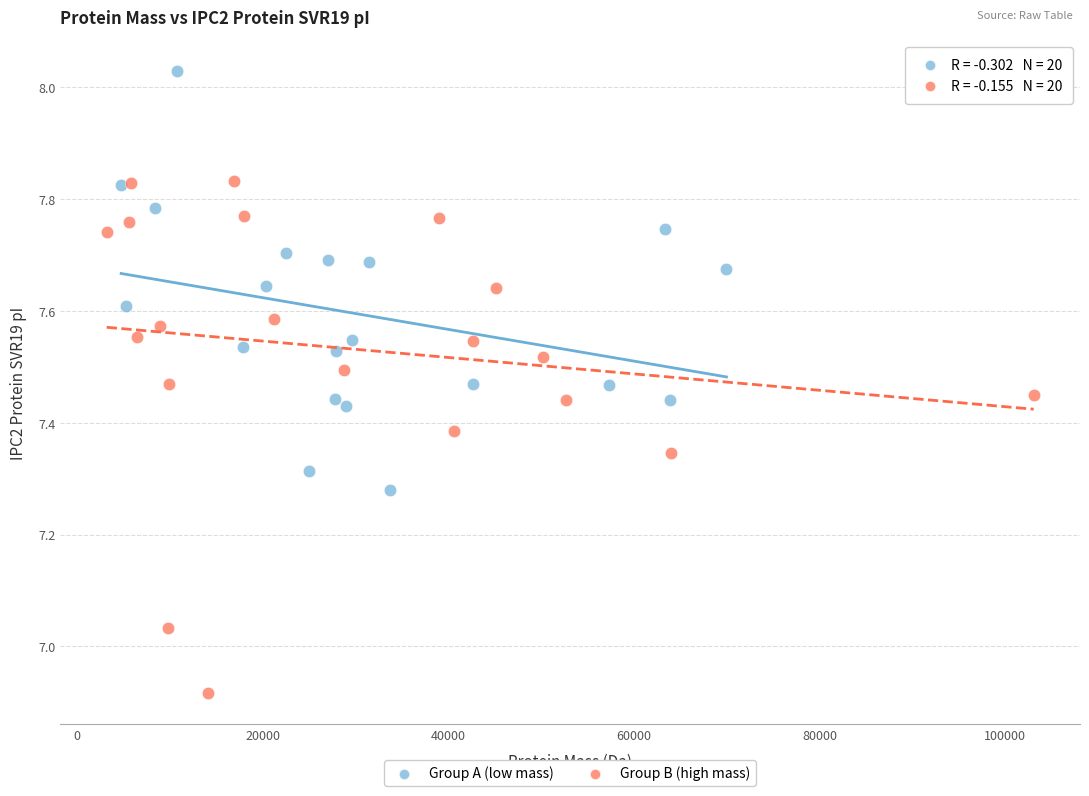

Which series has the widest spread of Y values?

Group B (high mass)